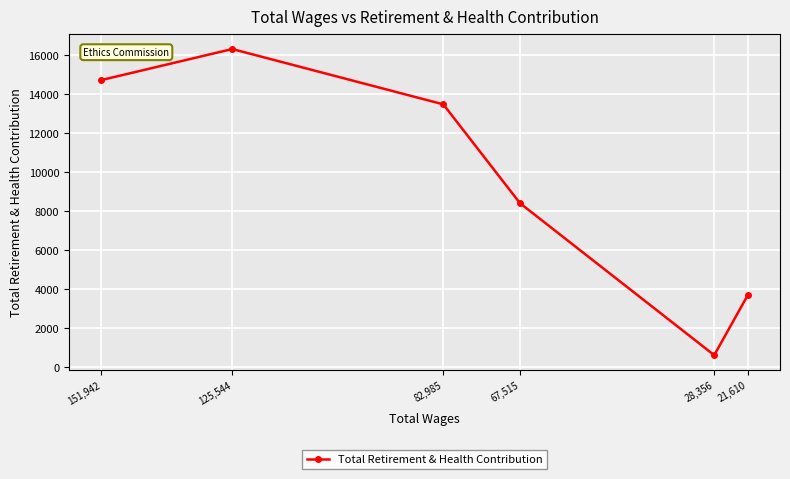

The value at 21,610 is 2353. True or false?

False